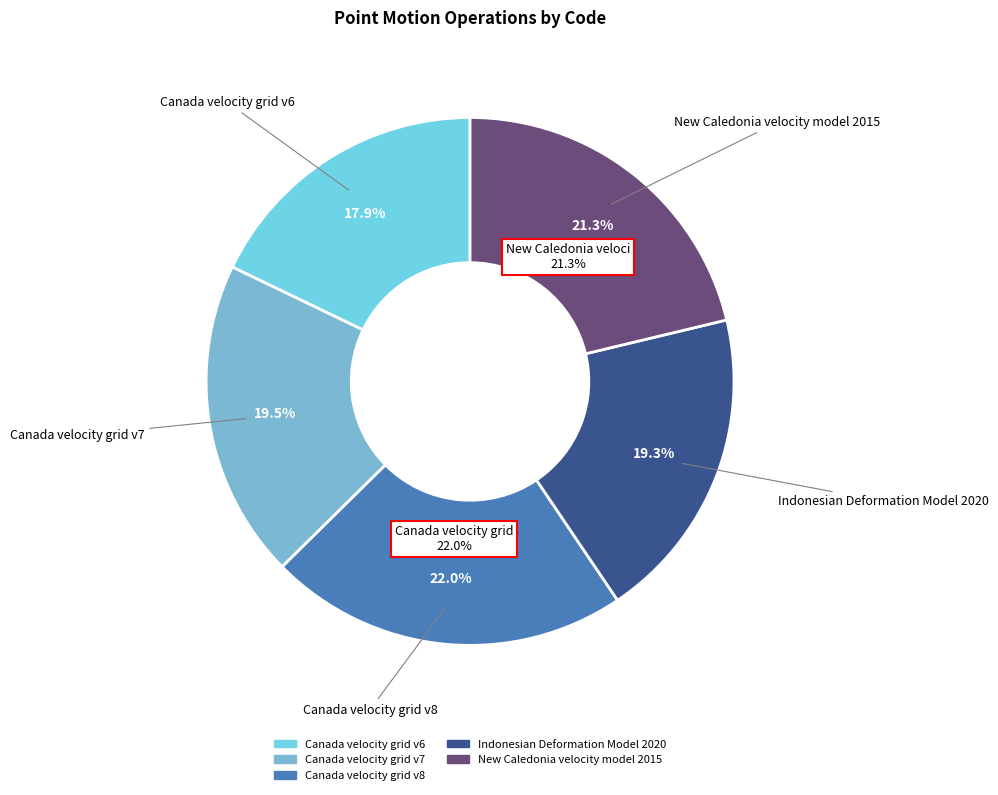

What percentage is the Canada velocity grid v8 slice, to the nearest percent?

22%